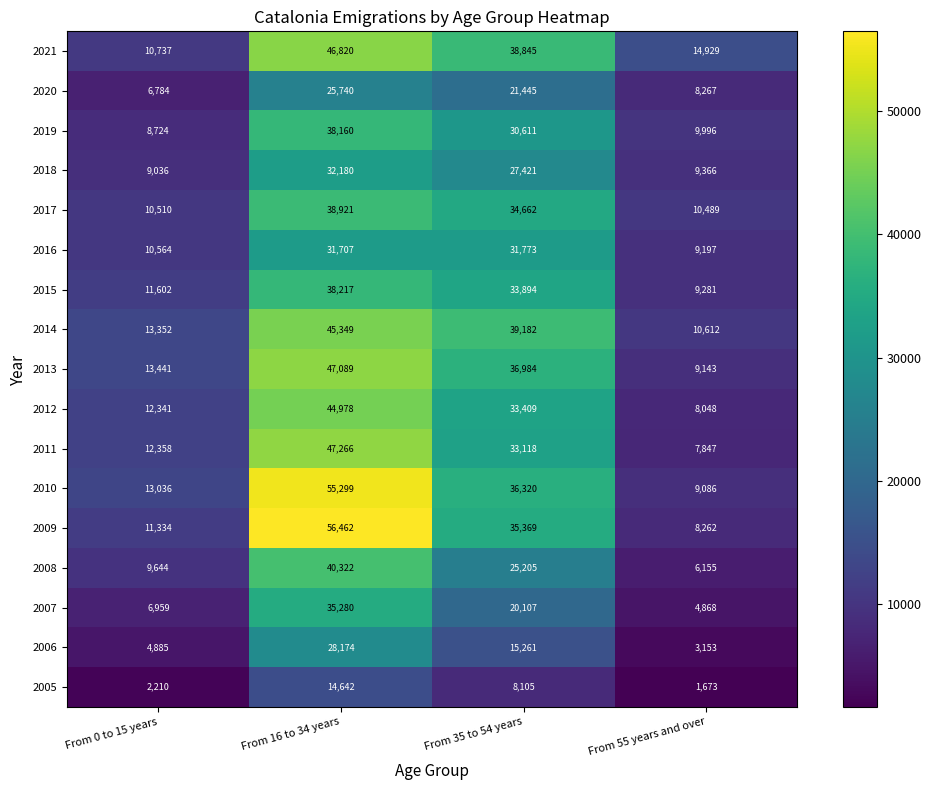

How many data points does each series have?

4